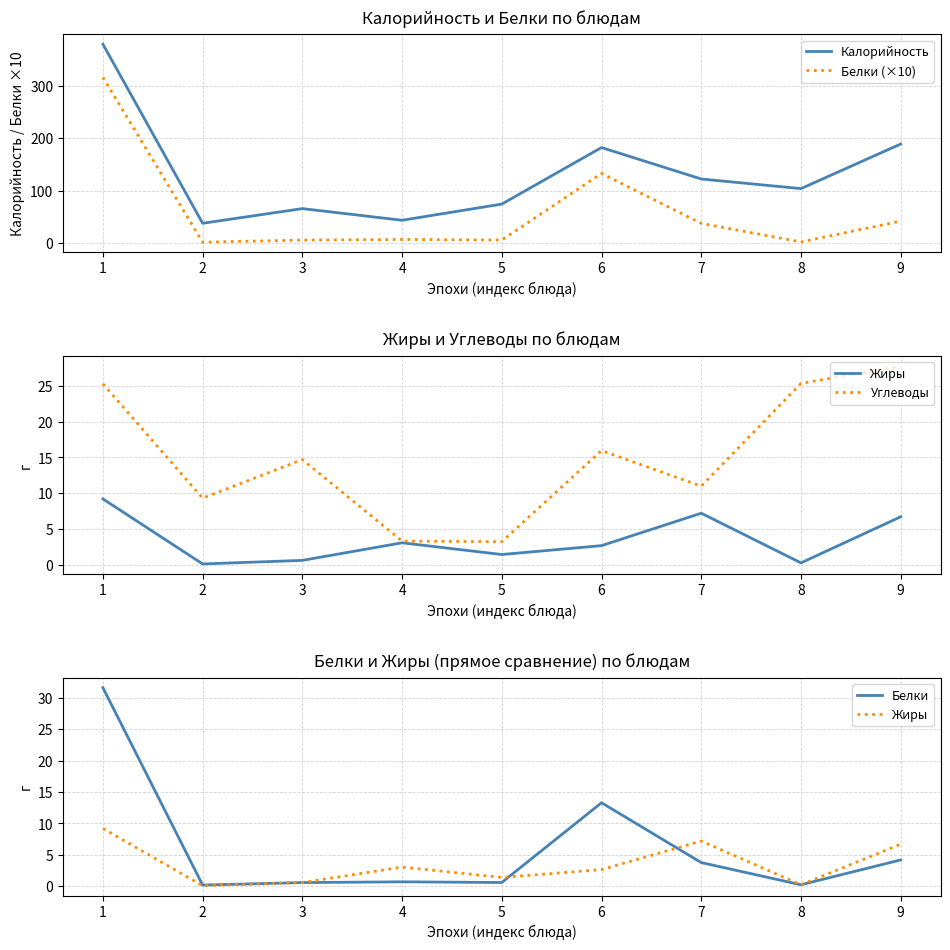

How many series are shown in this chart?

5